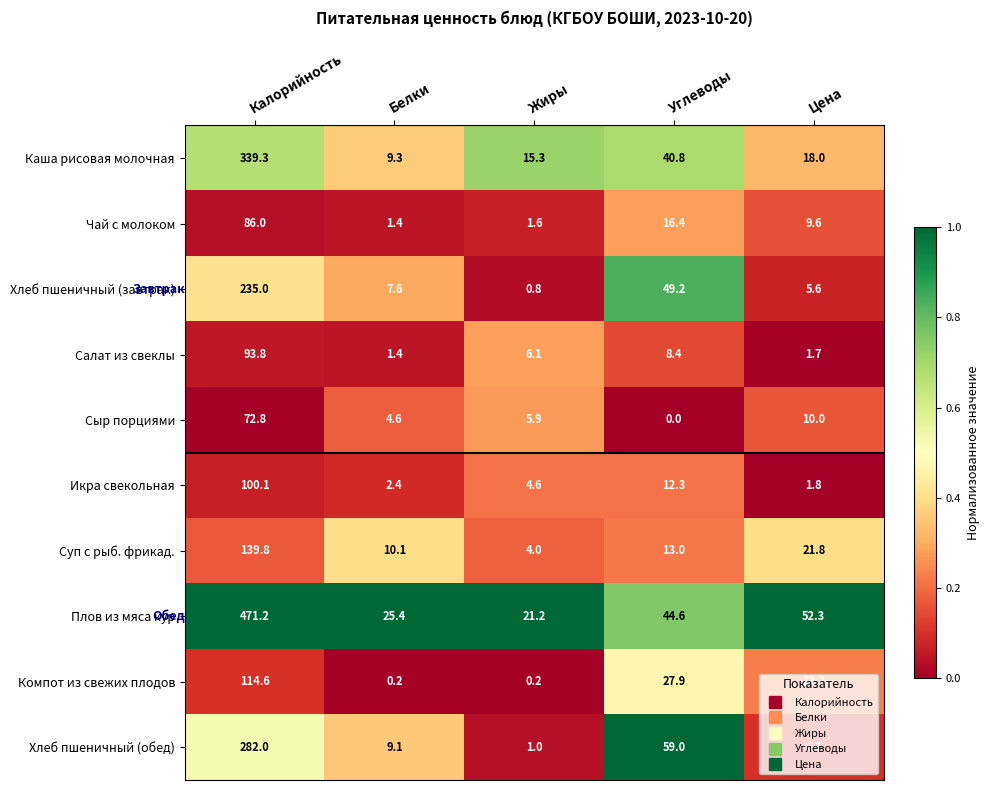

Which series has the largest total across all categories?

Плов из мяса кур